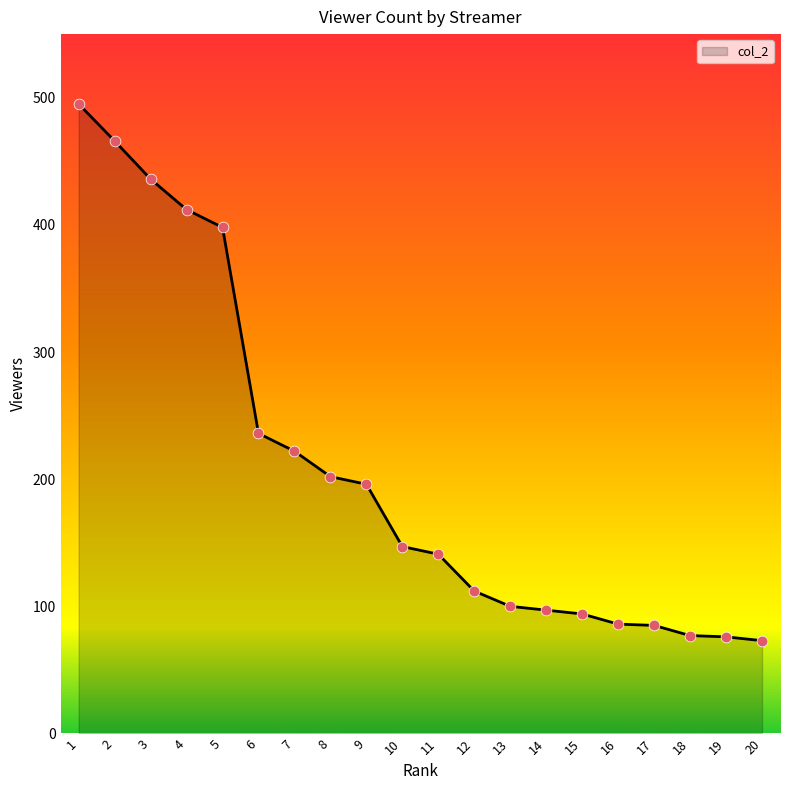

Approximately how many times larger is the value at 8 compared to 5?

0.5